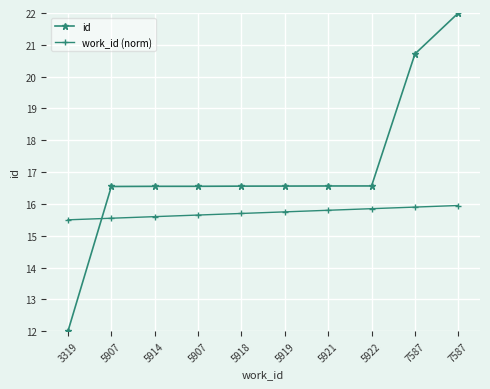

What are all the series names shown in the legend?

id, work_id (norm)